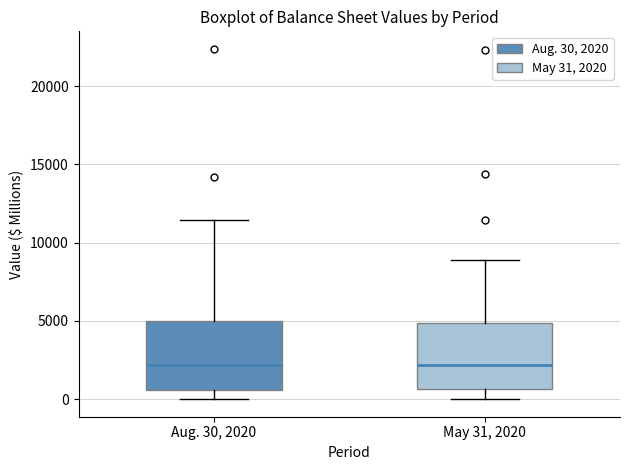

Where does the upper whisker of the box for May 31, 2020 end on the y-axis? The values are not printed on the chart, so give them approximately, as read against the axis.

9000